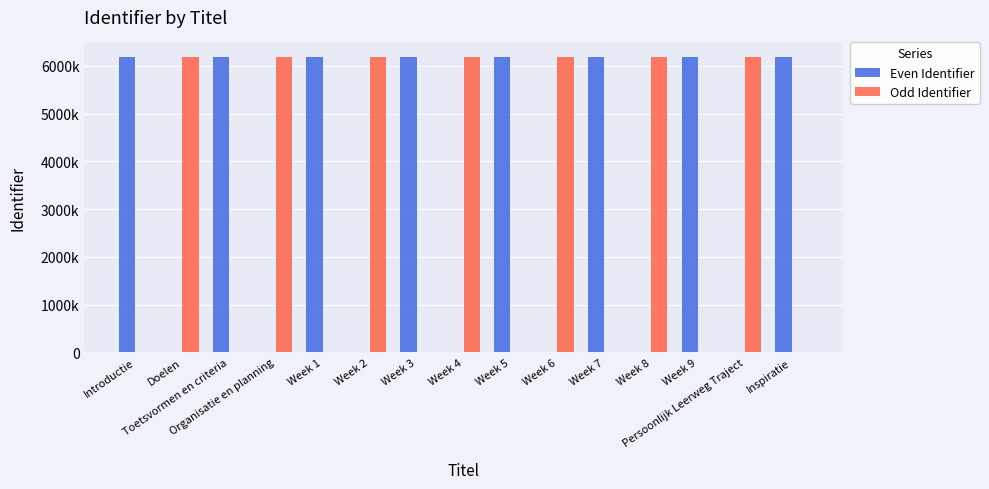

What are all the series names shown in the legend?

Even Identifier, Odd Identifier